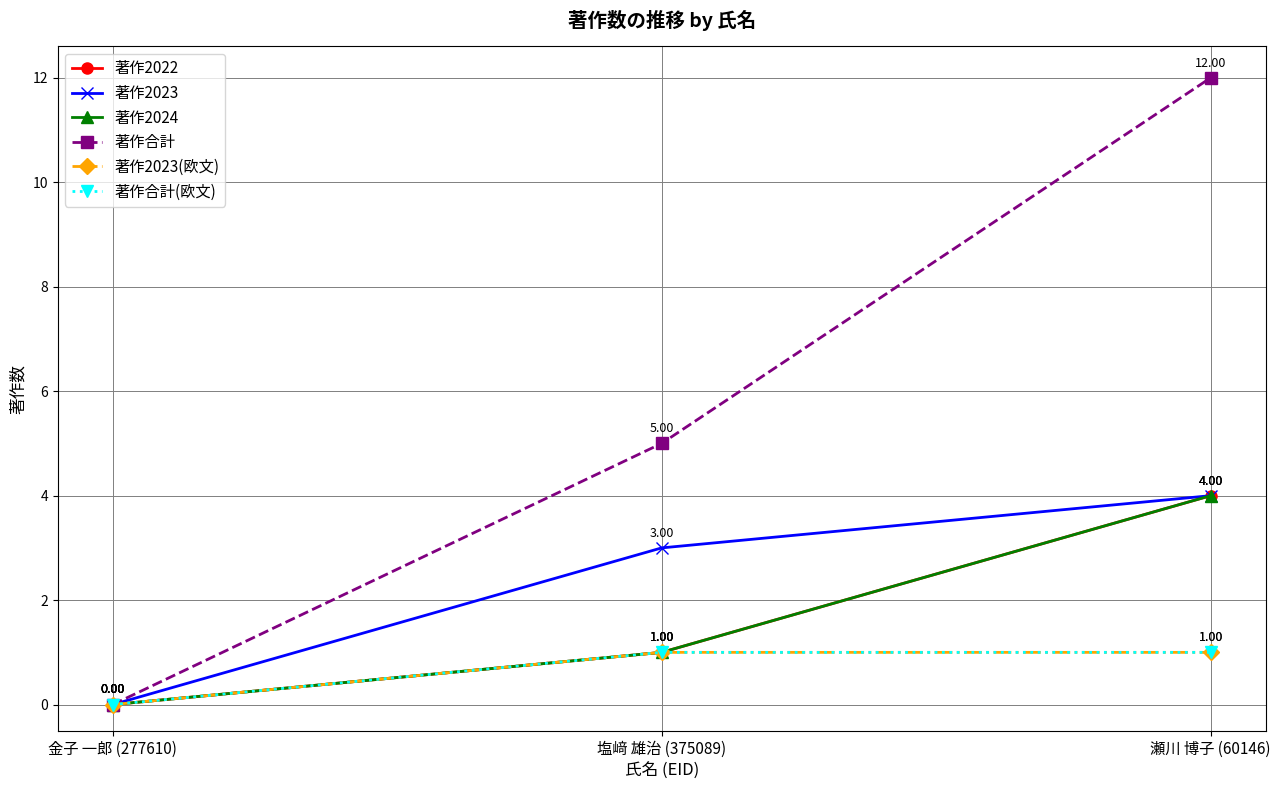

Does the chart display data point markers on the line(s)?

Yes